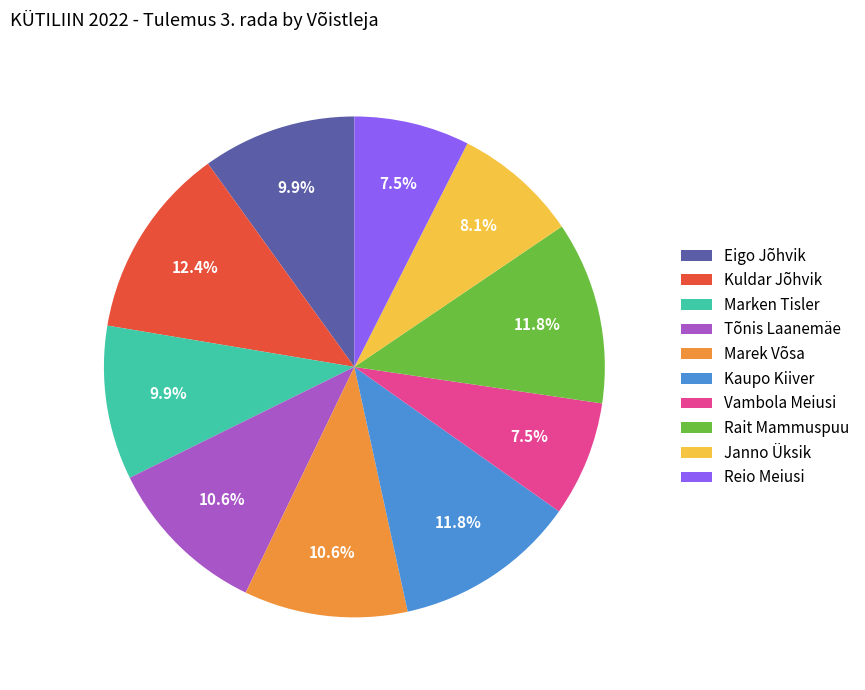

To the nearest percent, what is the difference between the largest and smallest slice percentages?

5%